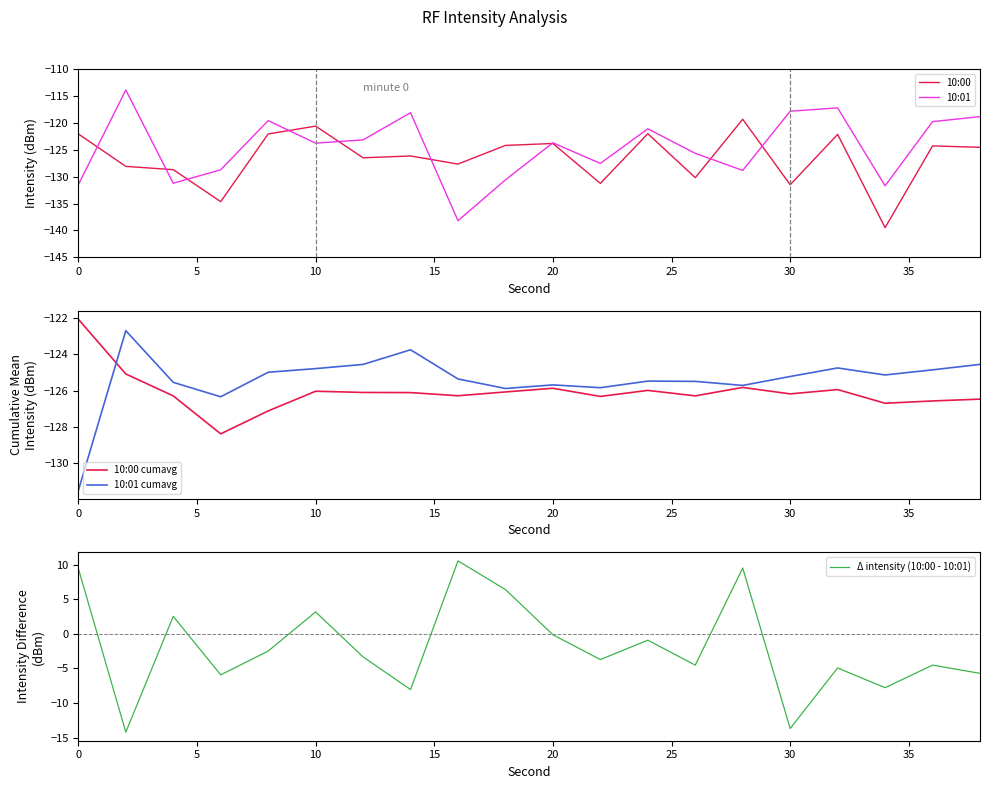

The 10:01 series shows -117.8 at 30. True or false?

True